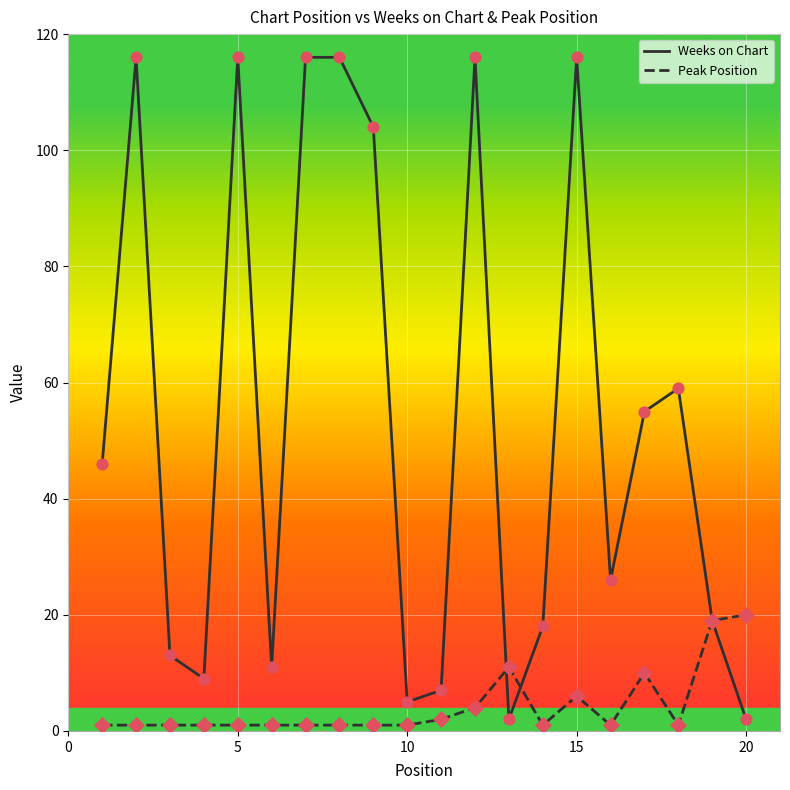

Which series has the largest range (max minus min)?

Weeks on Chart